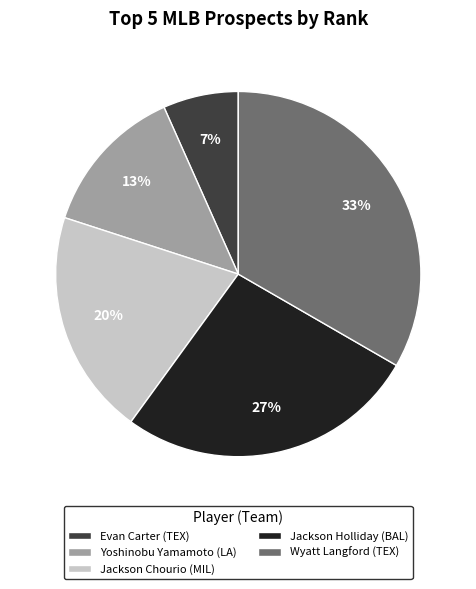

How many slices are in this pie chart?

5